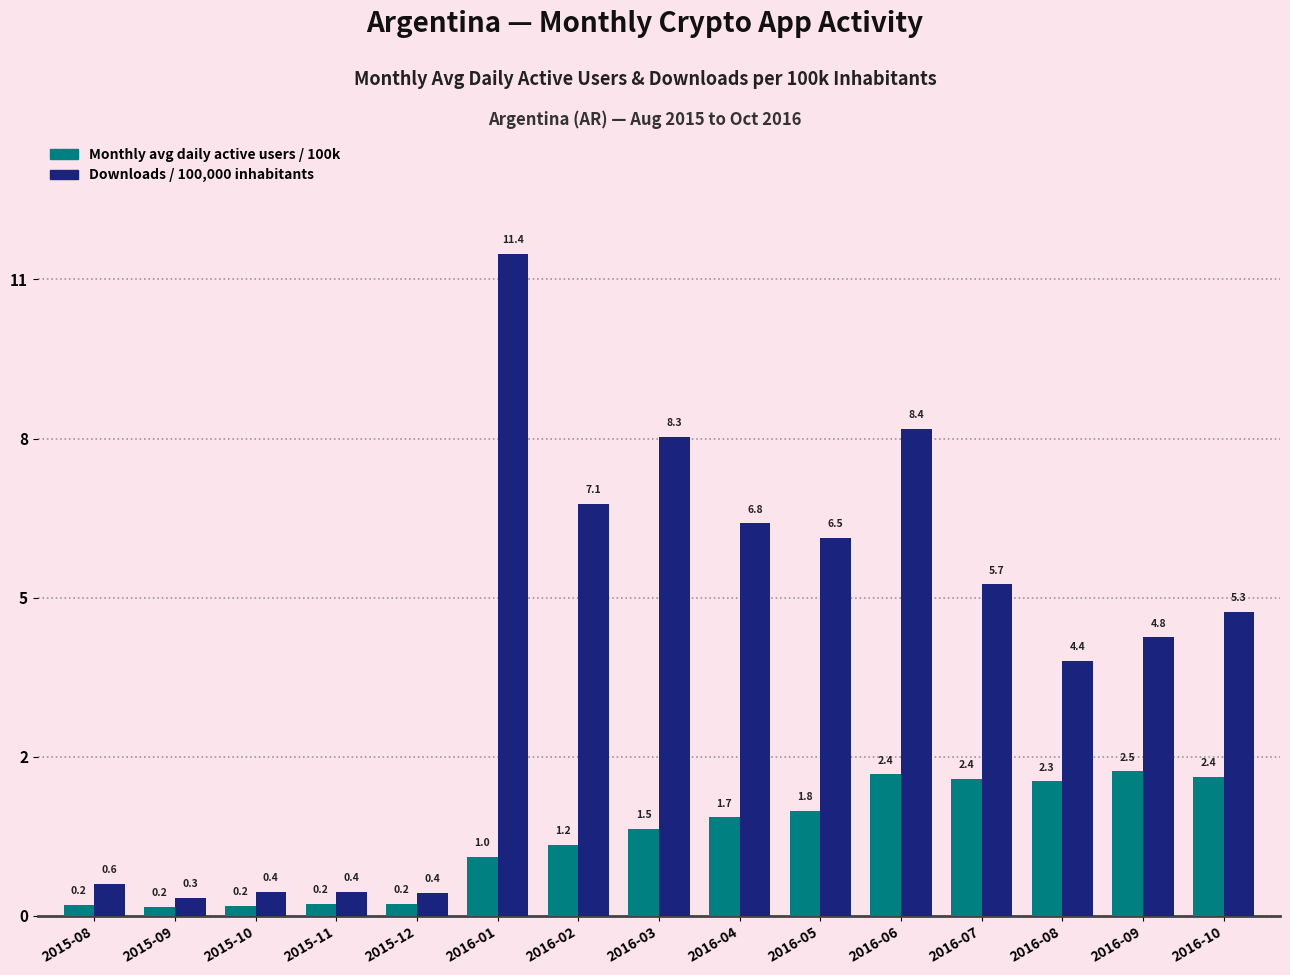

What are all the series names shown in the legend?

Monthly avg daily active users / 100k, Downloads / 100,000 inhabitants